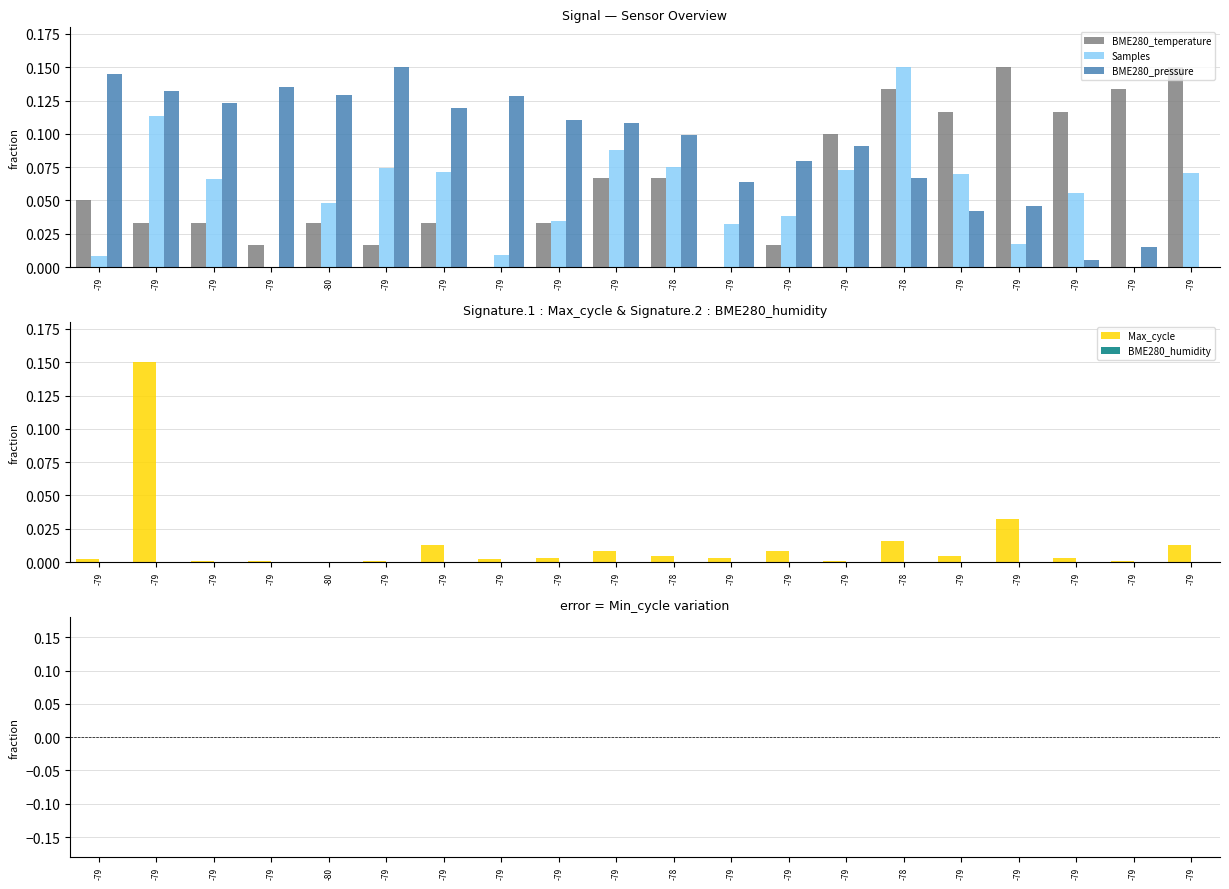

Which series has the largest total across all categories?

BME280_pressure